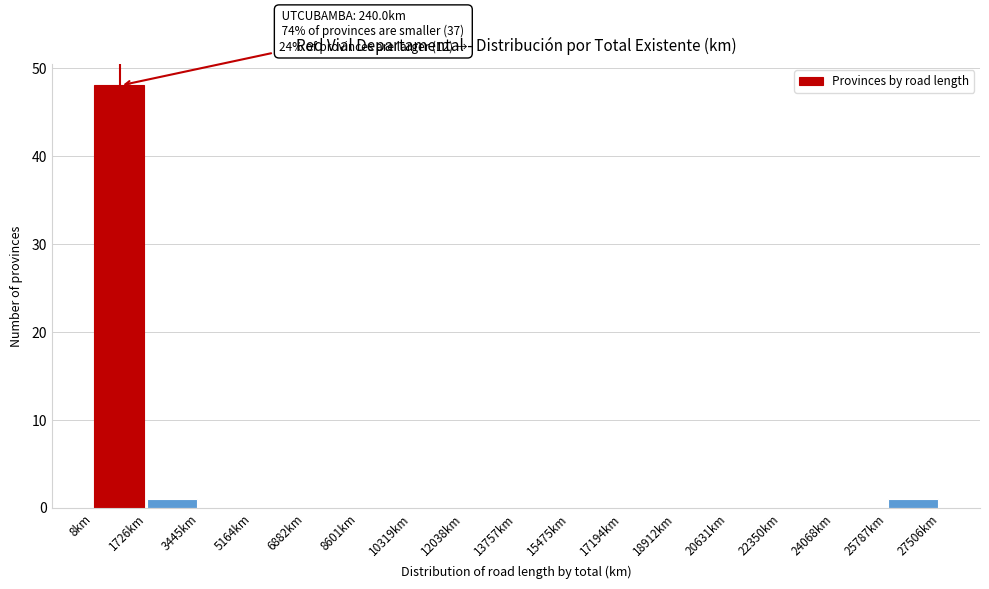

Which range on the x-axis has the tallest bar?

0 to 1800